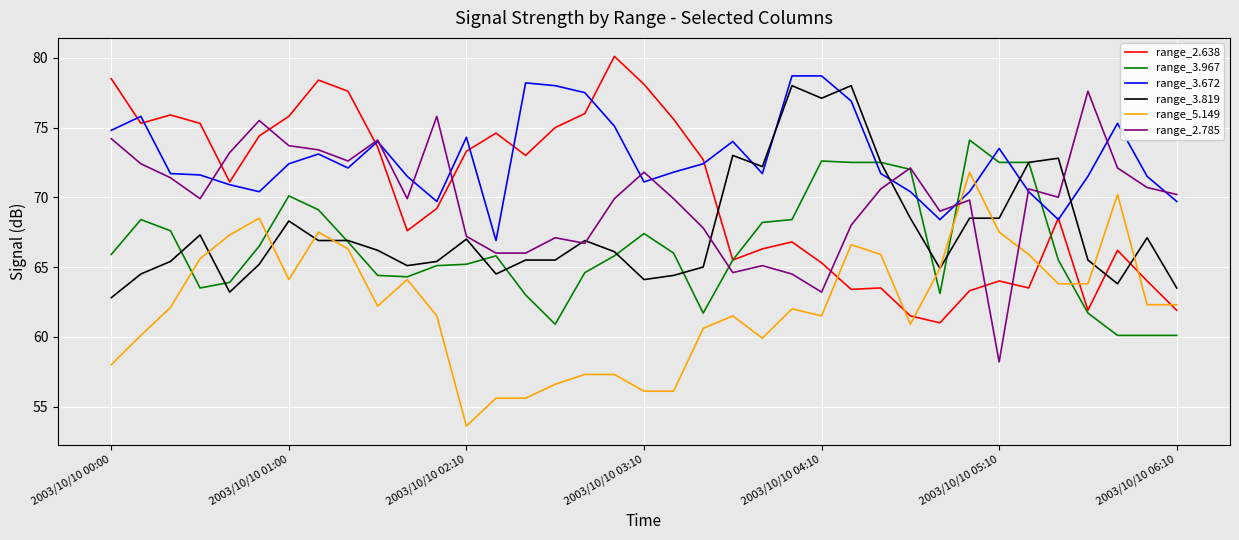

Which series has the largest total across all categories?

range_3.672